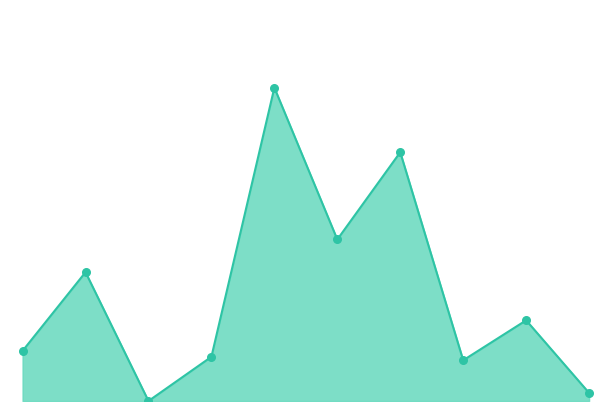

Approximately how many times larger is the value at მრავალწლიანი
ბალახები compared to ბოსტნები?

2.0